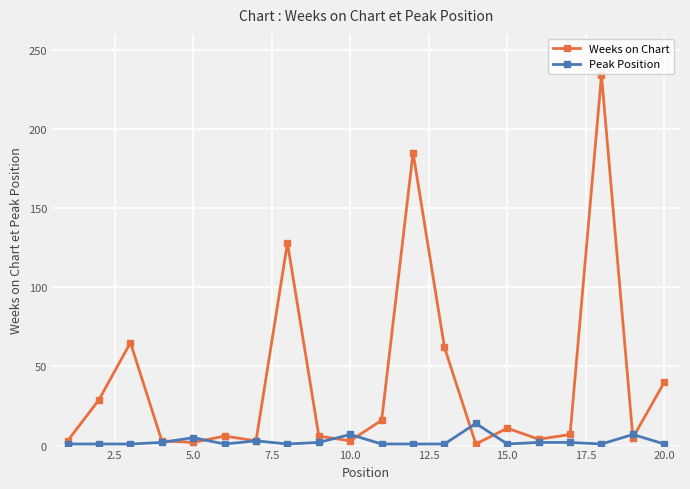

Which series has the largest total across all categories?

Weeks on Chart